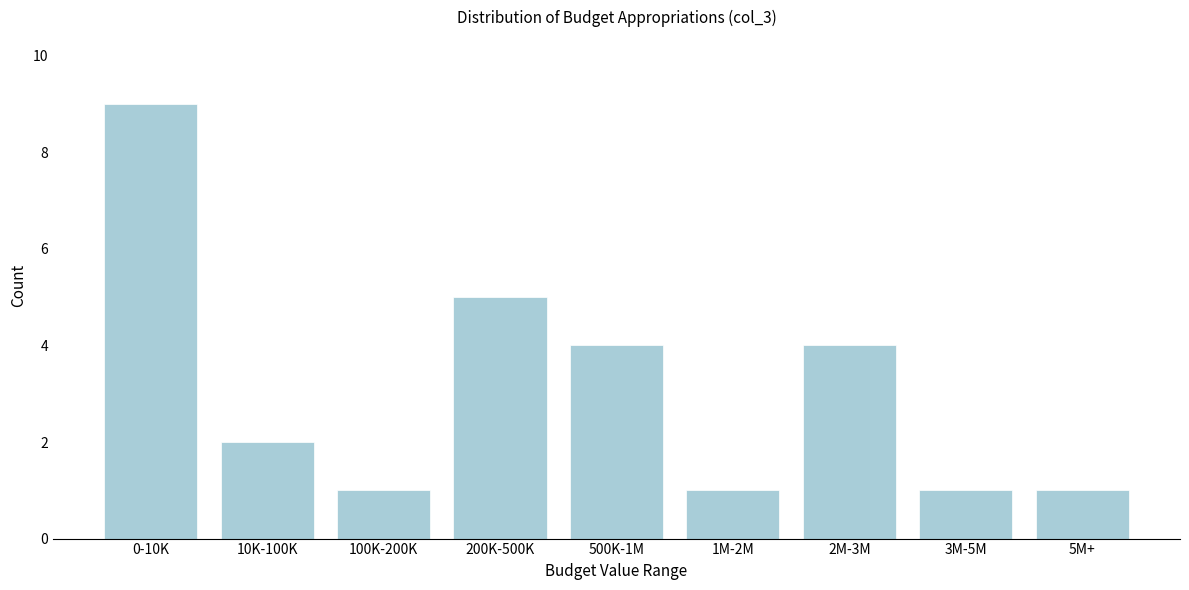

Reading left to right, list all the values displayed in this chart.

0-10K=9	10K-100K=2	100K-200K=1	200K-500K=5	500K-1M=4	1M-2M=1	2M-3M=4	3M-5M=1	5M+=1